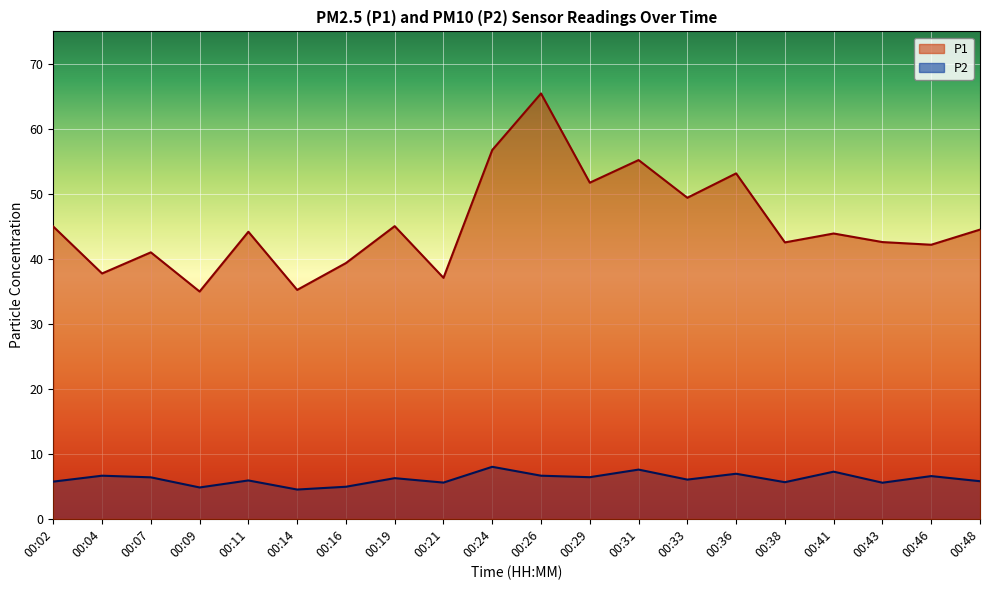

What is the difference between the maximum and minimum values in the P2 series?

3.5